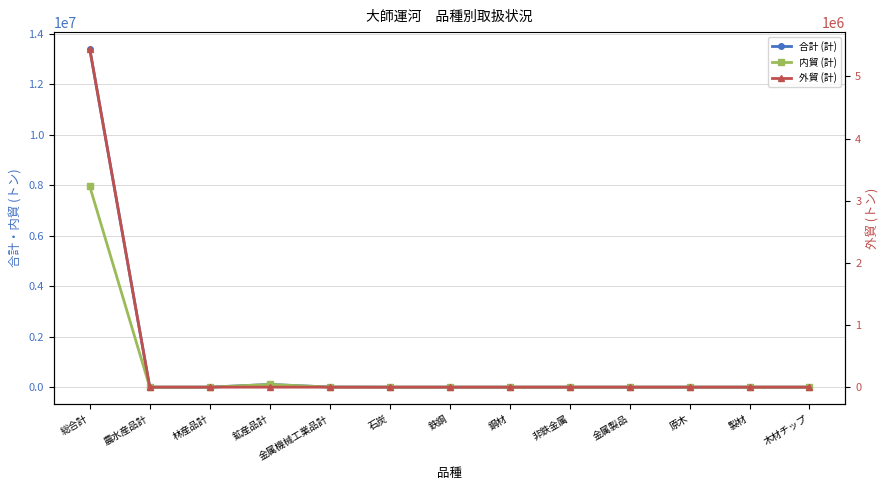

What is the difference between the 外貿 (計) values at 農水産品計 and 総合計?

5440533